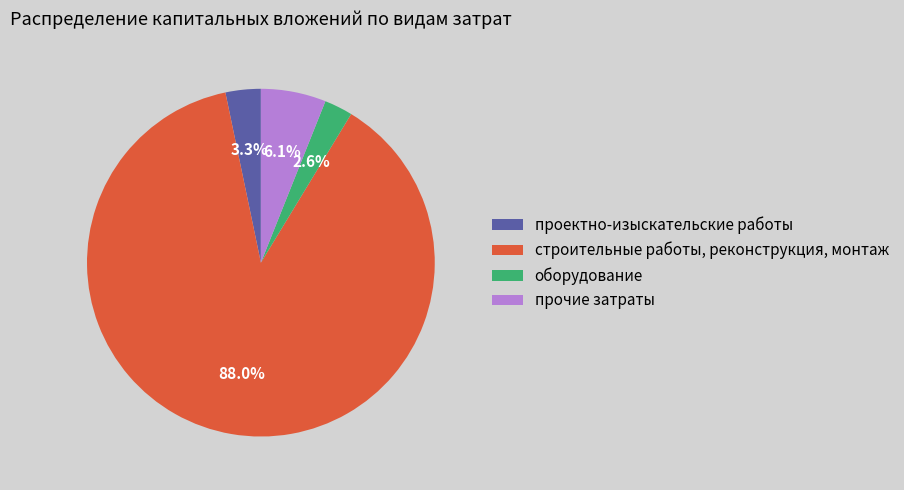

Do проектно-изыскательские работы and прочие затраты together represent more than half of the pie?

No